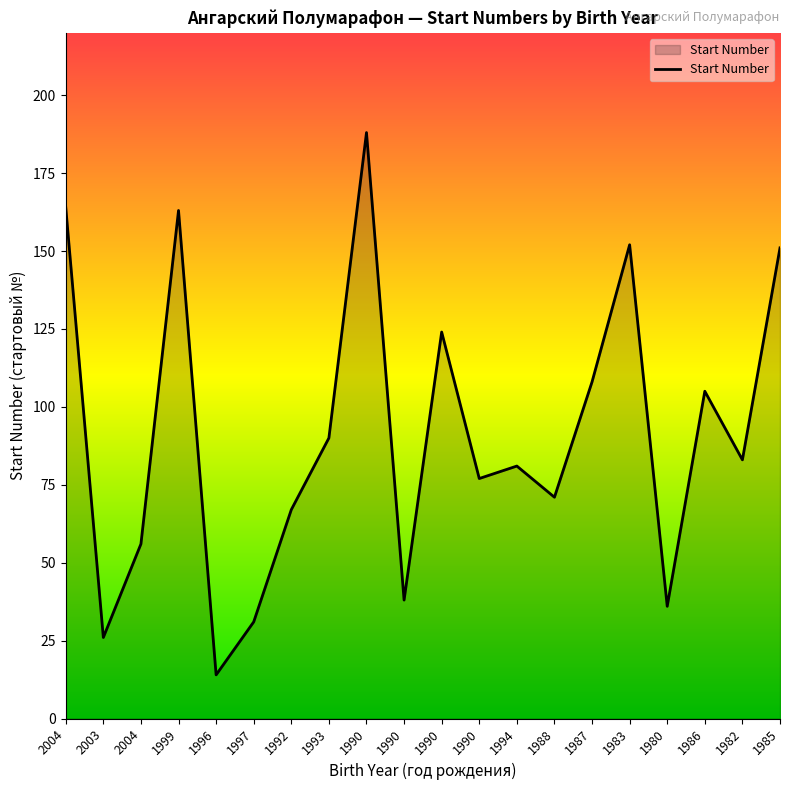

What is the value of the 16th point from the left?

152